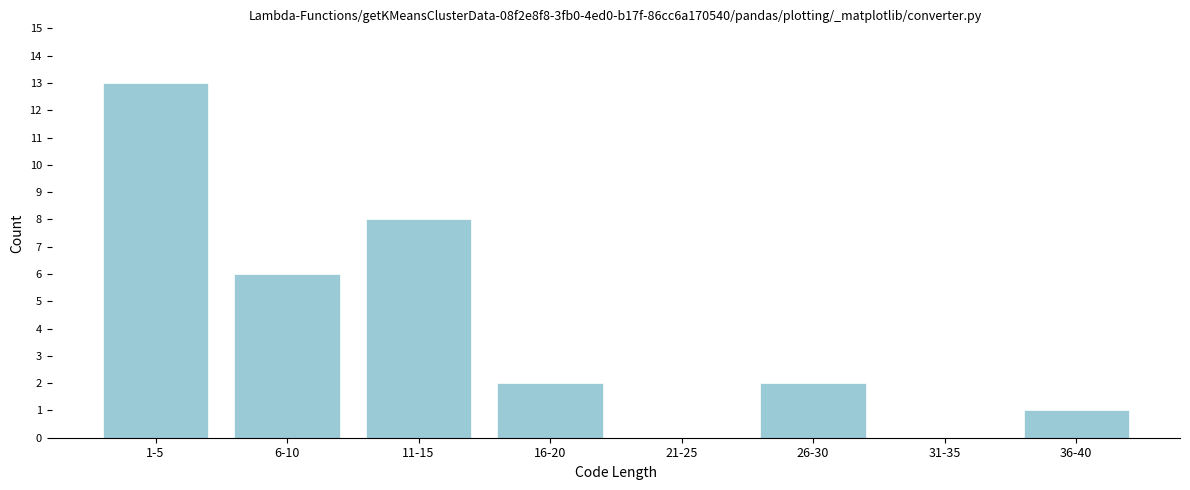

Reading left to right, extract all data points from this chart.

1-5=13	6-10=6	11-15=8	16-20=2	21-25=0	26-30=2	31-35=0	36-40=1